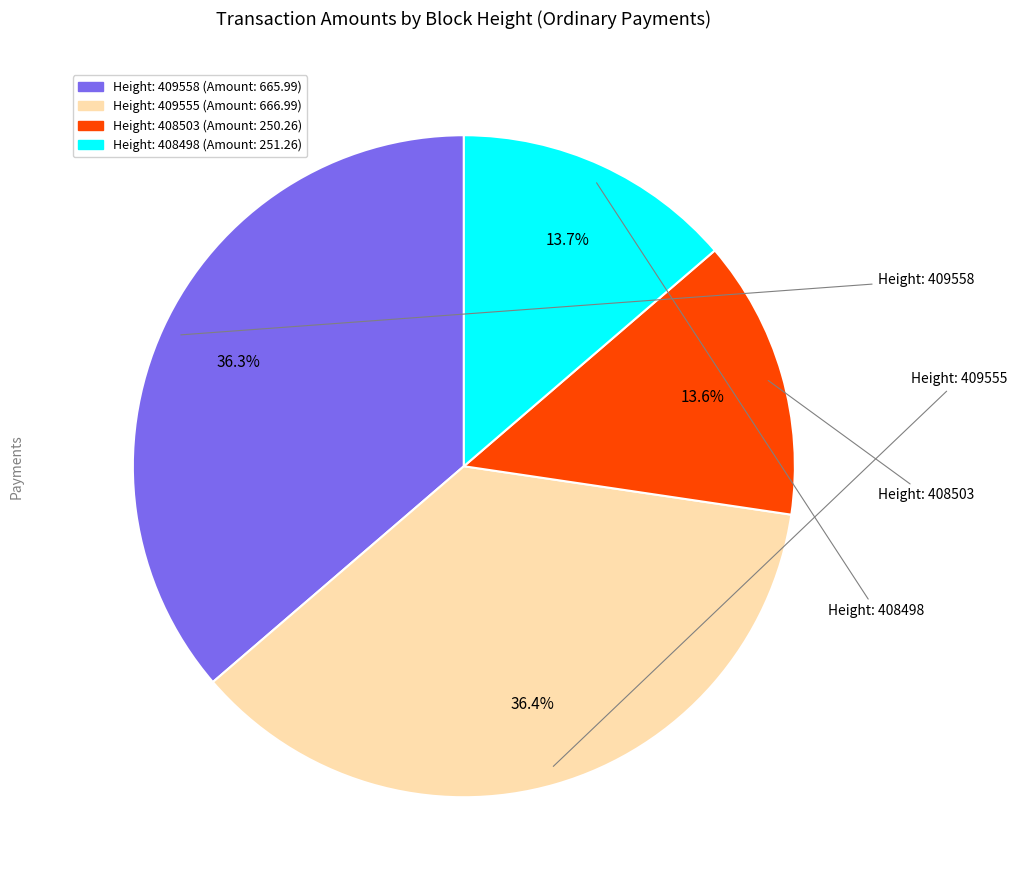

Is there a majority slice in this chart?

No